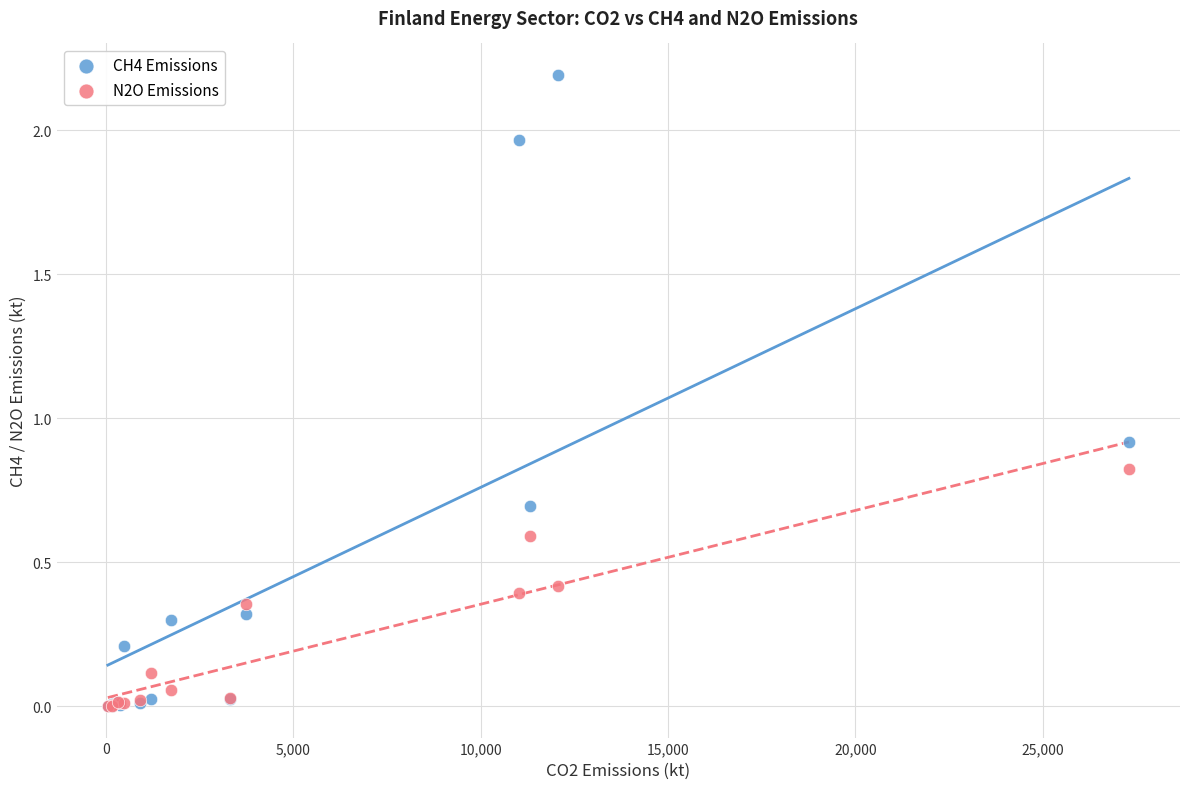

Across all series, what Y value is closest to 1?

0.9